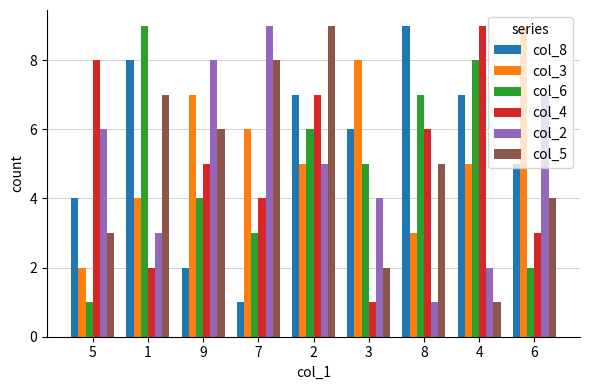

What is the approximate value of col_3 at 3?

8